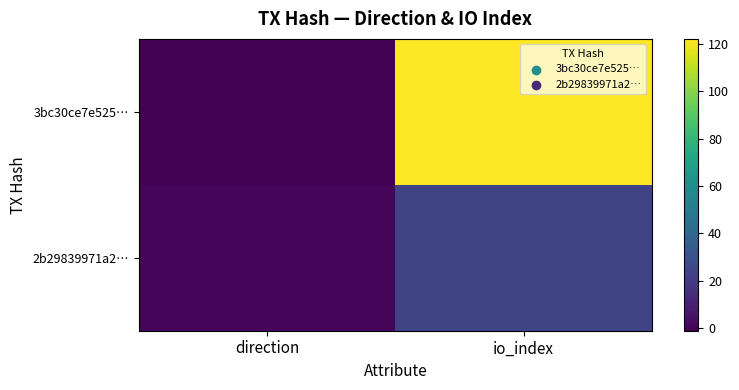

Which series has the largest range (max minus min)?

3bc30ce7e525…